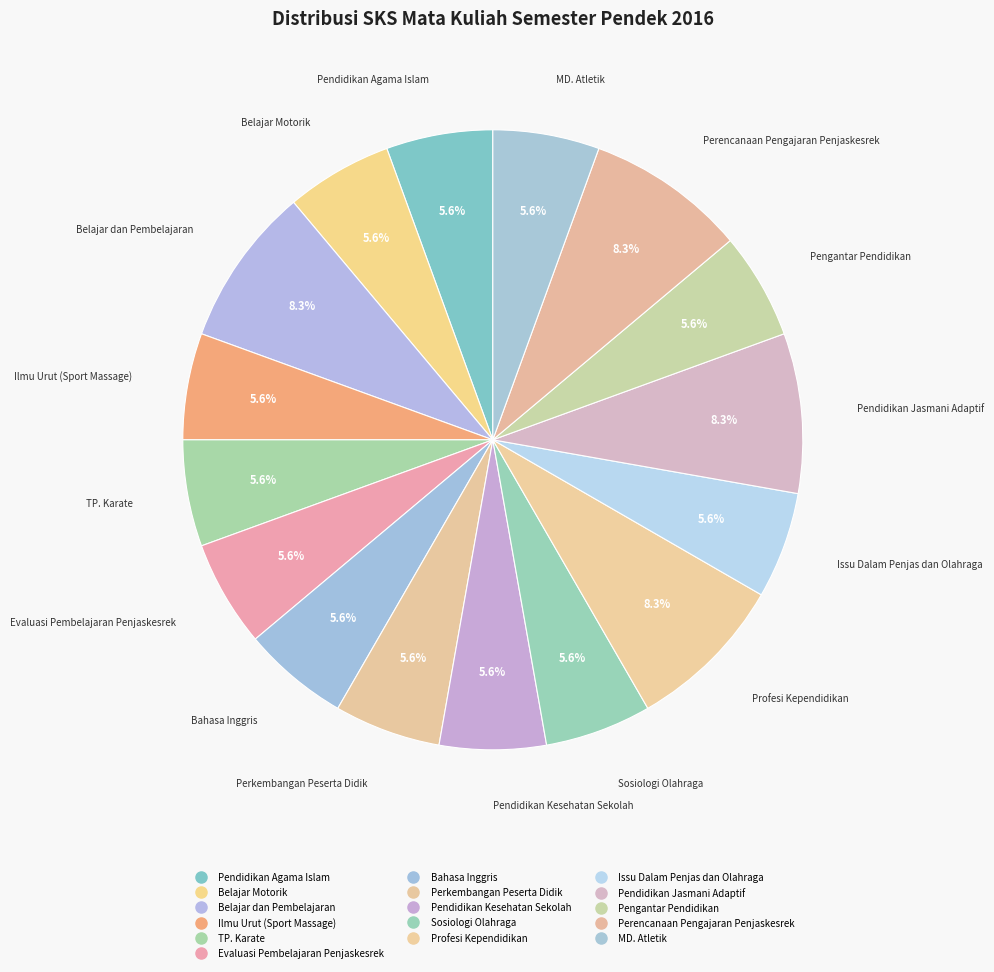

Does Pendidikan Jasmani Adaptif account for over 50% of the chart?

No